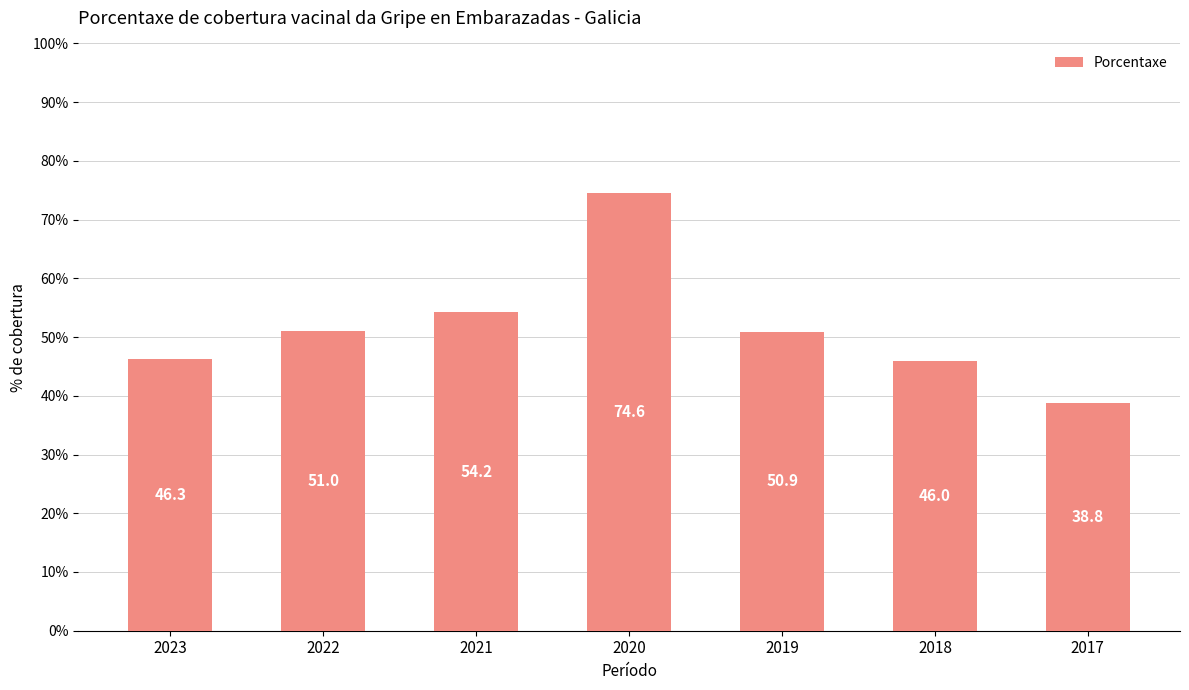

At which label is the value closest to 56?

2021